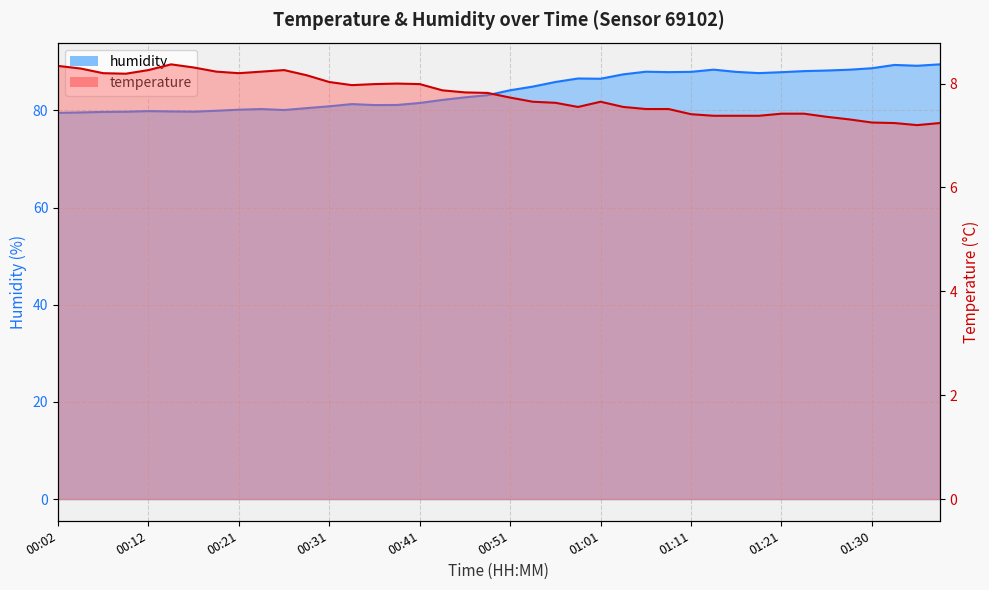

Reading left to right, transcribe all the data shown in this chart.

temperature: 00:02=8.3	00:04=8.3	00:07=8.2	00:09=8.2	00:12=8.3	00:14=8.4	00:16=8.3	00:19=8.2	00:21=8.2	00:24=8.2	00:26=8.3	00:29=8.2	00:31=8.0	00:34=8.0	00:36=8.0	00:39=8.0	00:41=8.0	00:44=7.9	00:46=7.8	00:48=7.8	00:51=7.7	00:53=7.7	00:56=7.6	00:58=7.5	01:01=7.7	01:03=7.5	01:06=7.5	01:08=7.5	01:11=7.4	01:13=7.4	01:16=7.4	01:18=7.4	01:21=7.4	01:23=7.4	01:25=7.4	01:28=7.3	01:30=7.2	01:33=7.2	01:35=7.2	01:38=7.2
humidity: 00:02=79.5	00:04=79.6	00:07=79.7	00:09=79.7	00:12=79.8	00:14=79.8	00:16=79.7	00:19=79.9	00:21=80.1	00:24=80.3	00:26=80.1	00:29=80.5	00:31=80.8	00:34=81.3	00:36=81.1	00:39=81.1	00:41=81.5	00:44=82.1	00:46=82.7	00:48=83.1	00:51=84.1	00:53=84.9	00:56=85.8	00:58=86.5	01:01=86.5	01:03=87.4	01:06=88.0	01:08=87.9	01:11=87.9	01:13=88.4	01:16=87.9	01:18=87.7	01:21=87.8	01:23=88.1	01:25=88.2	01:28=88.4	01:30=88.7	01:33=89.3	01:35=89.2	01:38=89.5